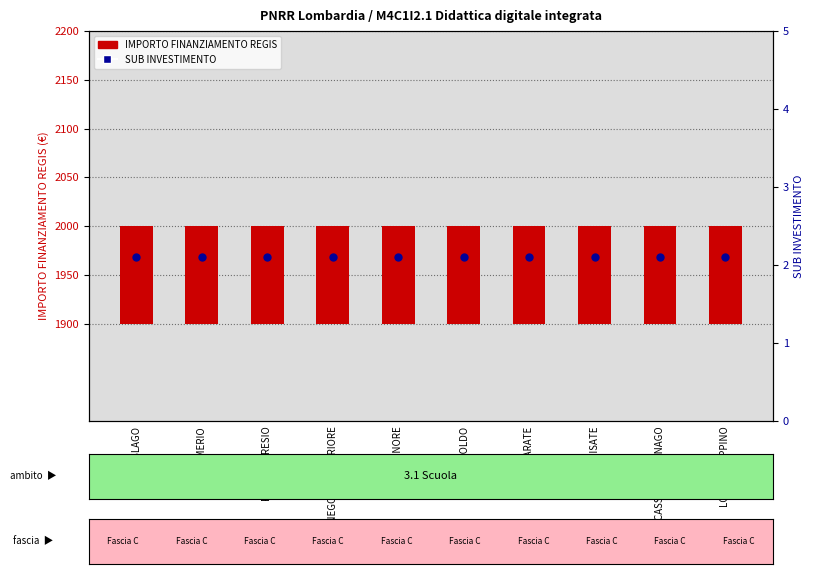

Which series reaches the maximum Y coordinate?

IMPORTO FINANZIAMENTO REGIS